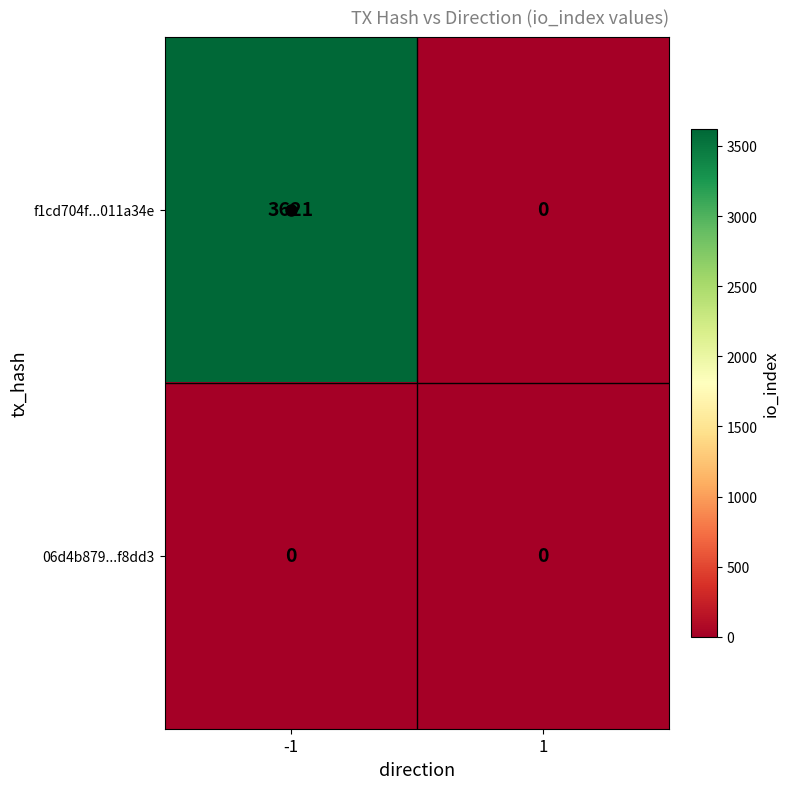

What is the sum of all f1cd704f...011a34e values?

3621